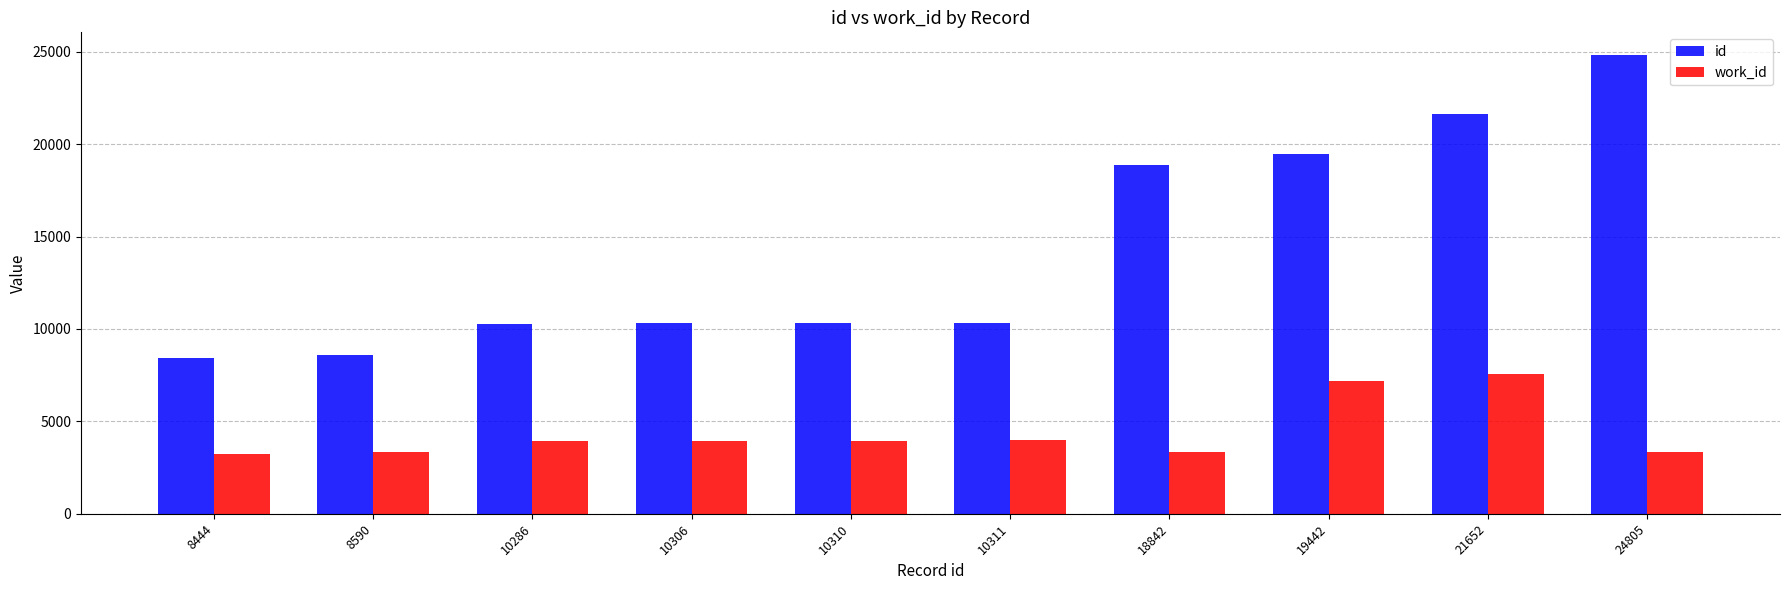

What is the difference between the maximum and minimum values in the id series?

16361